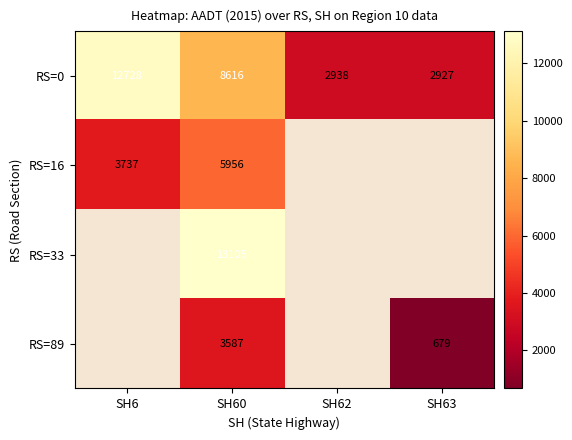

Which category has the lowest value in the RS=0 series?

SH63